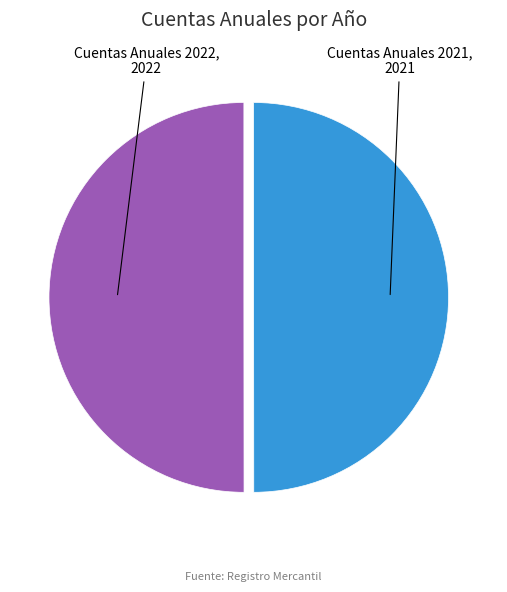

Is the sum of Cuentas Anuales 2022 and Cuentas Anuales 2021 greater than half?

Yes